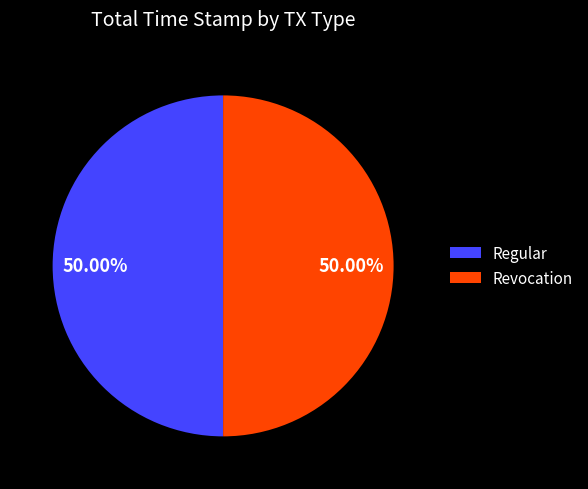

True or false: Regular accounts for 40% of the total.

False